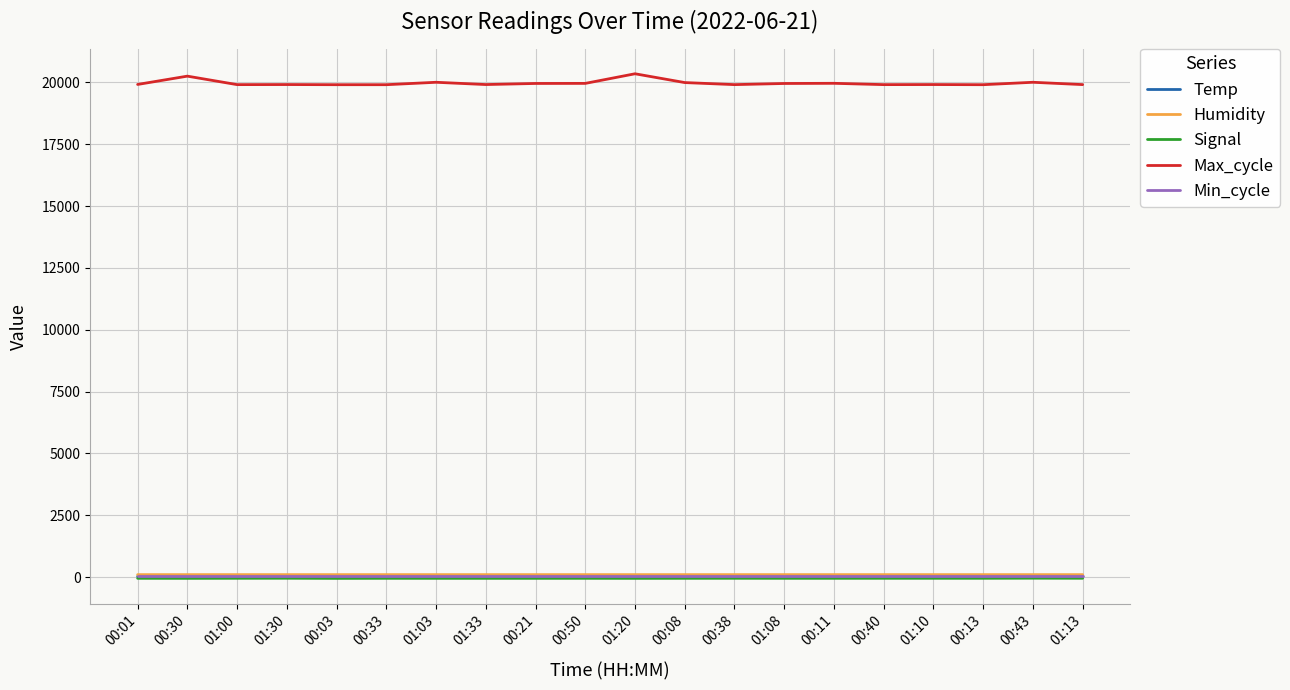

True or false: Signal and Temp intersect in this chart.

False